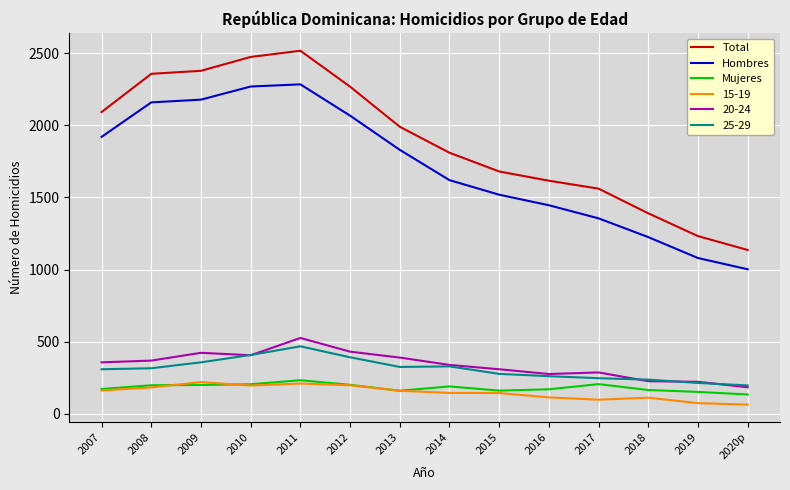

At how many categories does at least one series exceed 1424?

11